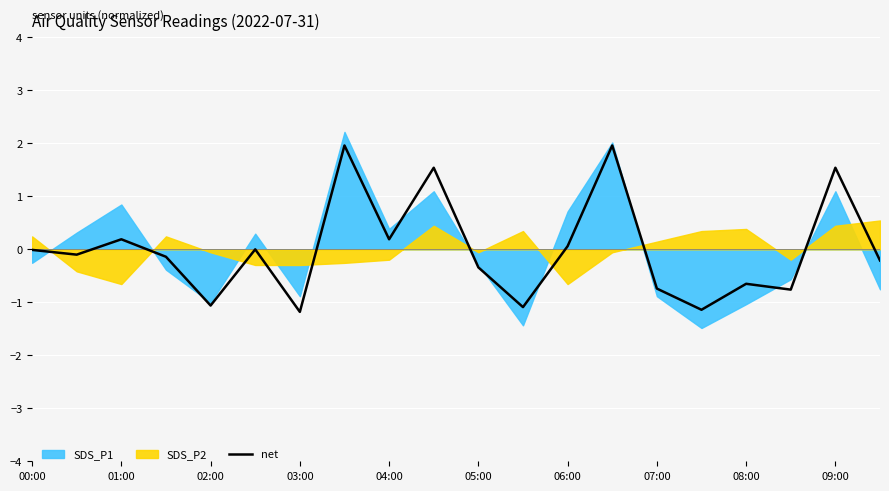

True or false: net has a value of 1.5 at 09:00.

True